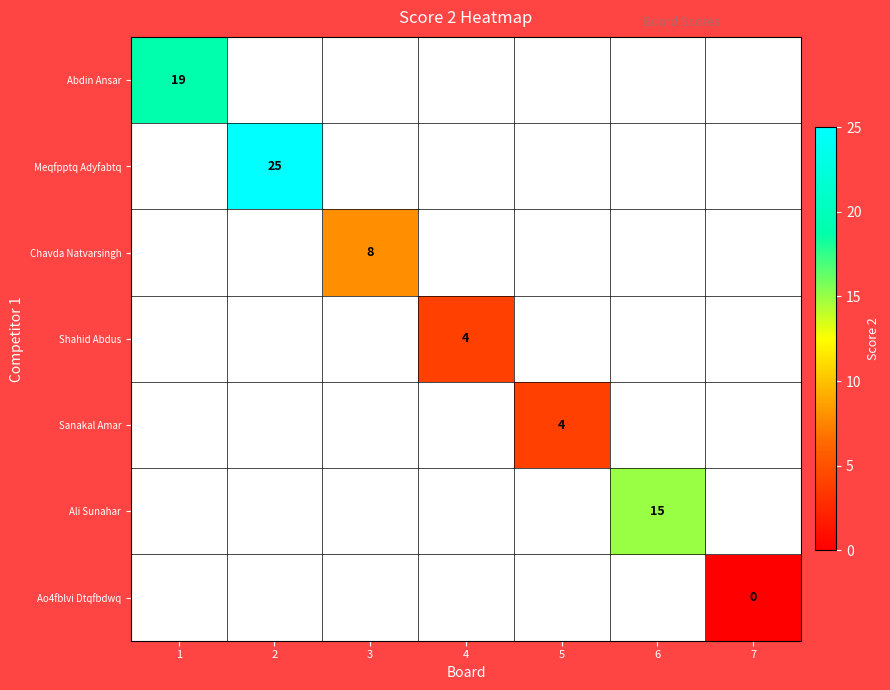

True or false: Sanakal Amar has a value of 1 at 5.

False